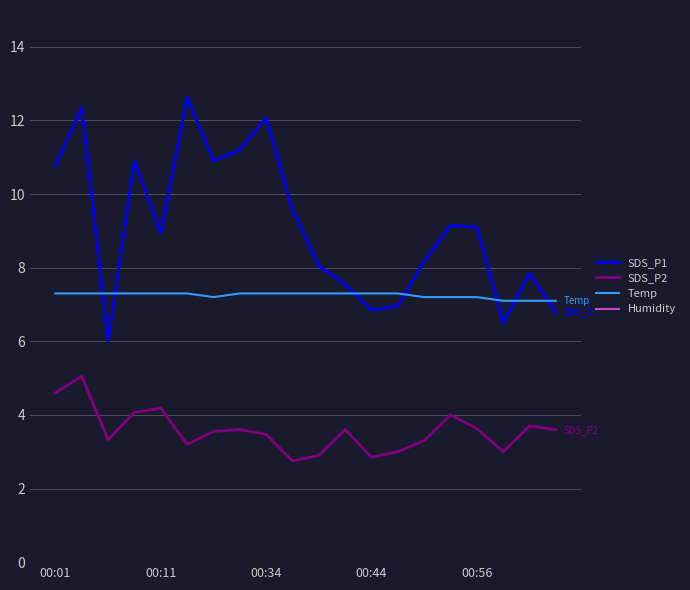

The value of SDS_P2 at 00:34 is 3.5. True or false?

True